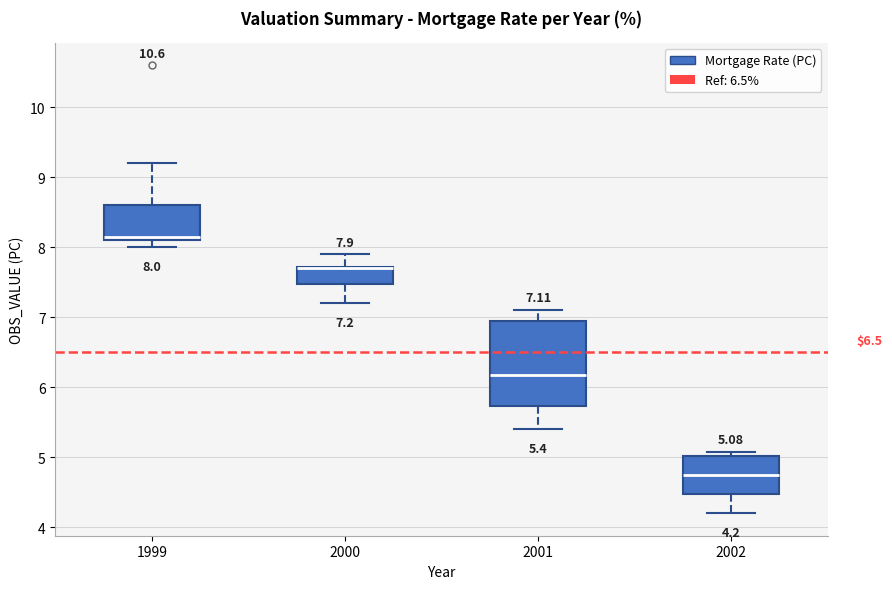

Which box is the tallest, from its lower edge to its upper edge?

2001